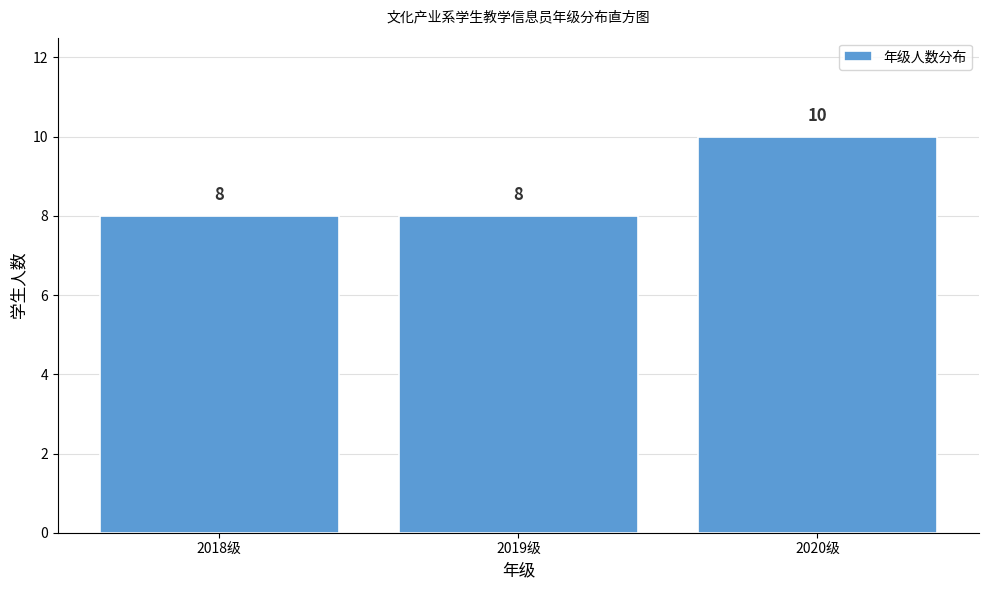

Reading left to right, transcribe this chart: for each bar, give the range it covers on the x-axis and its height.

2017.5 to 2018.5: 8
2018.5 to 2019.5: 8
2019.5 to 2020.5: 10